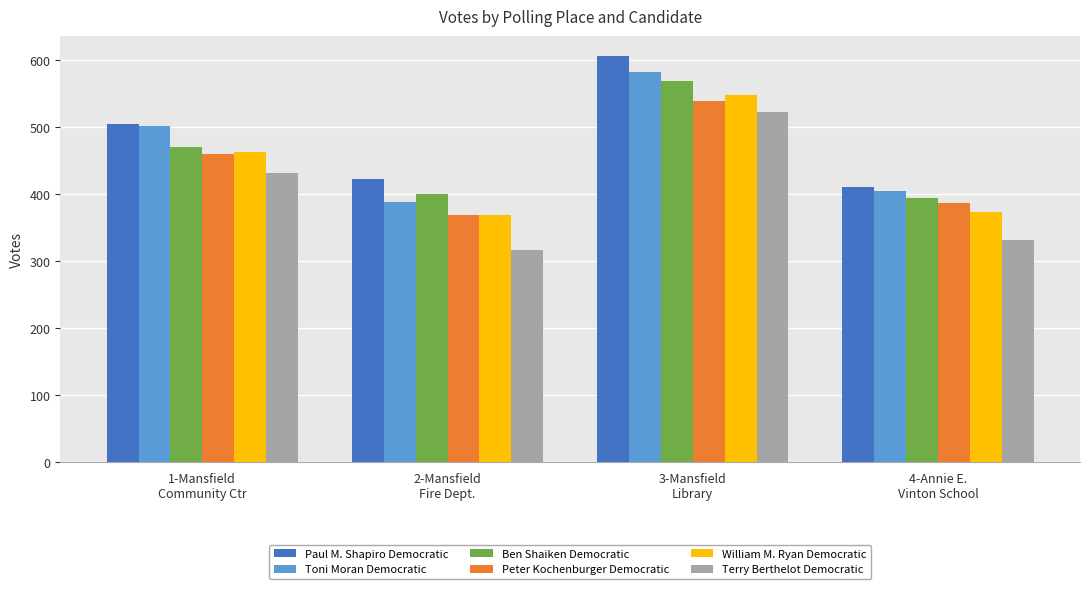

The William M. Ryan Democratic series shows 86 at 4-Annie E.
Vinton School. True or false?

False